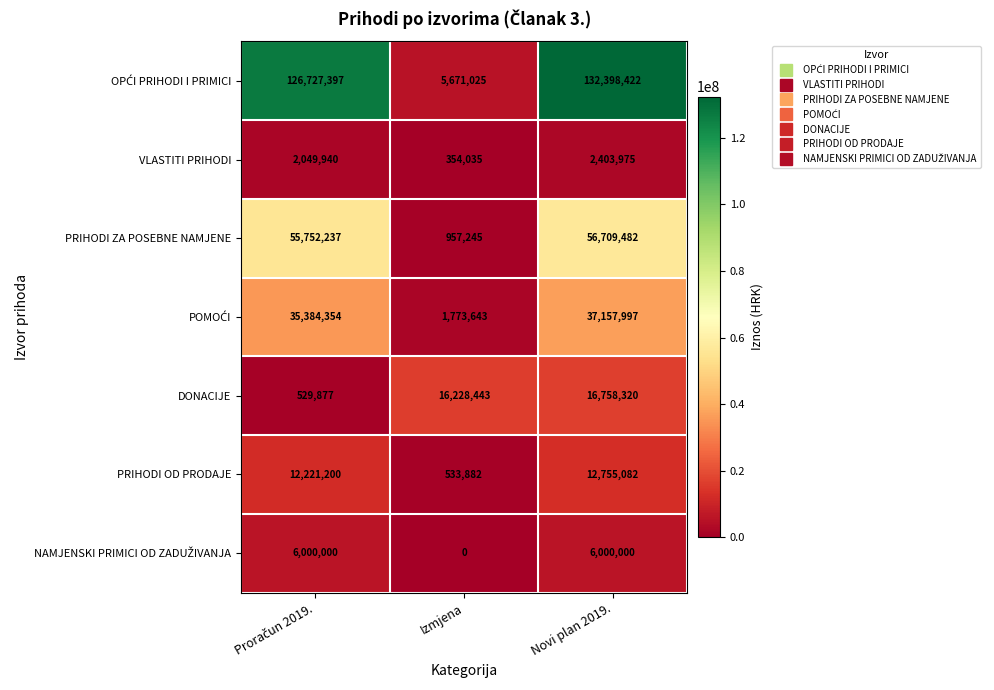

What is the approximate value of DONACIJE at Izmjena, to the nearest 10?

16228440